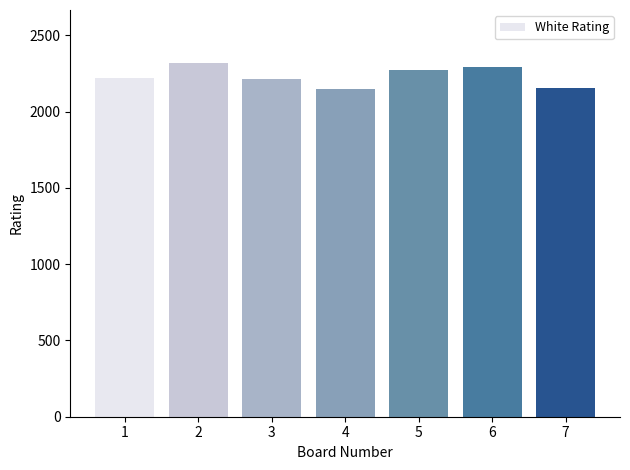

What is the change in value from 1 to 6?

+73